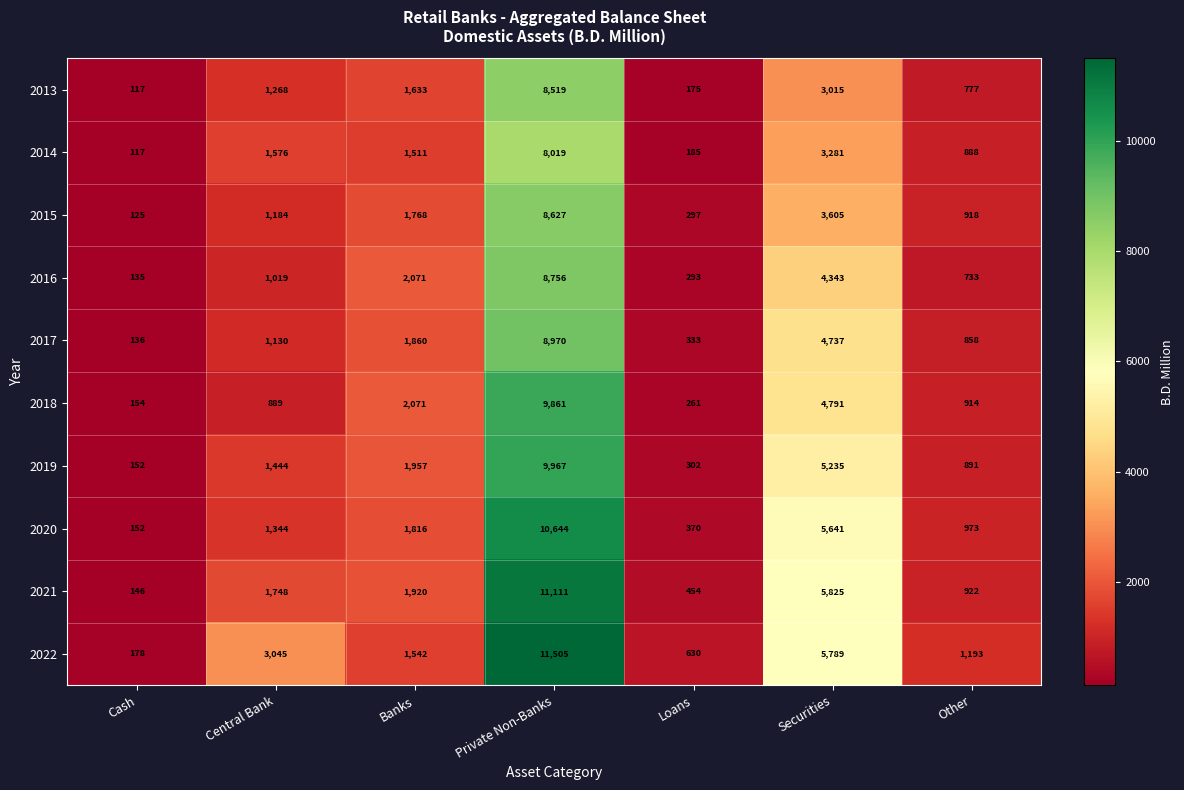

How many series are shown in this chart?

10